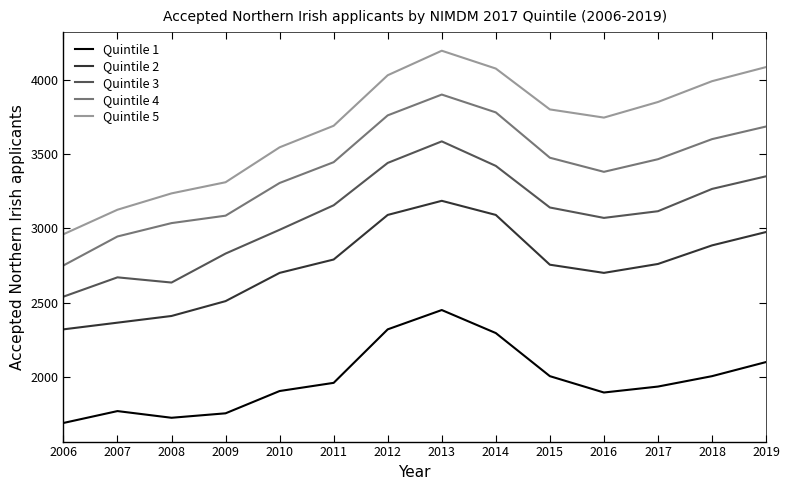

How many lines are shown in the chart?

5